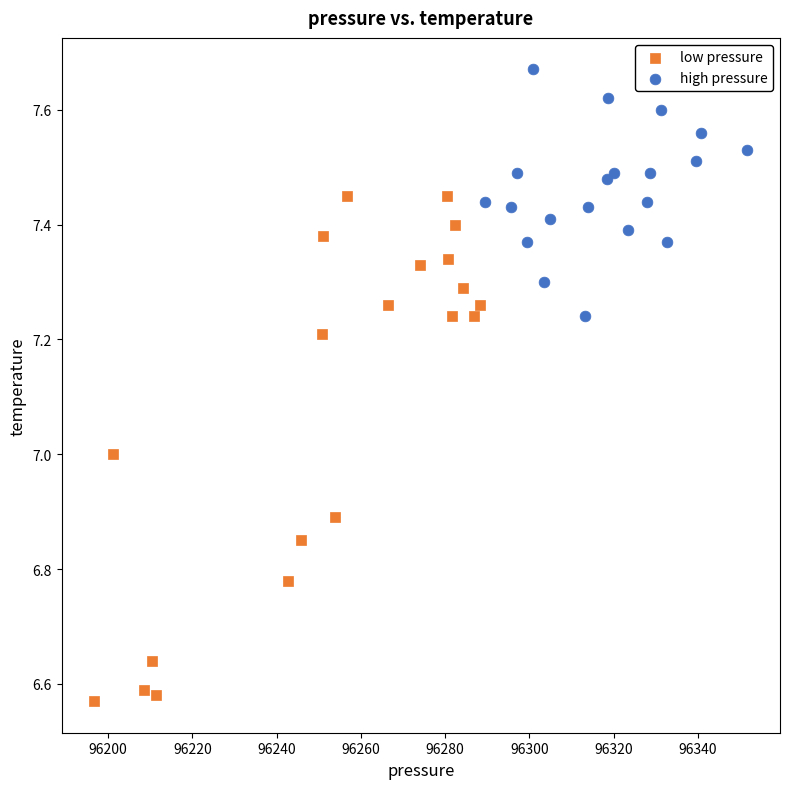

Which series has the widest spread of Y values?

low pressure